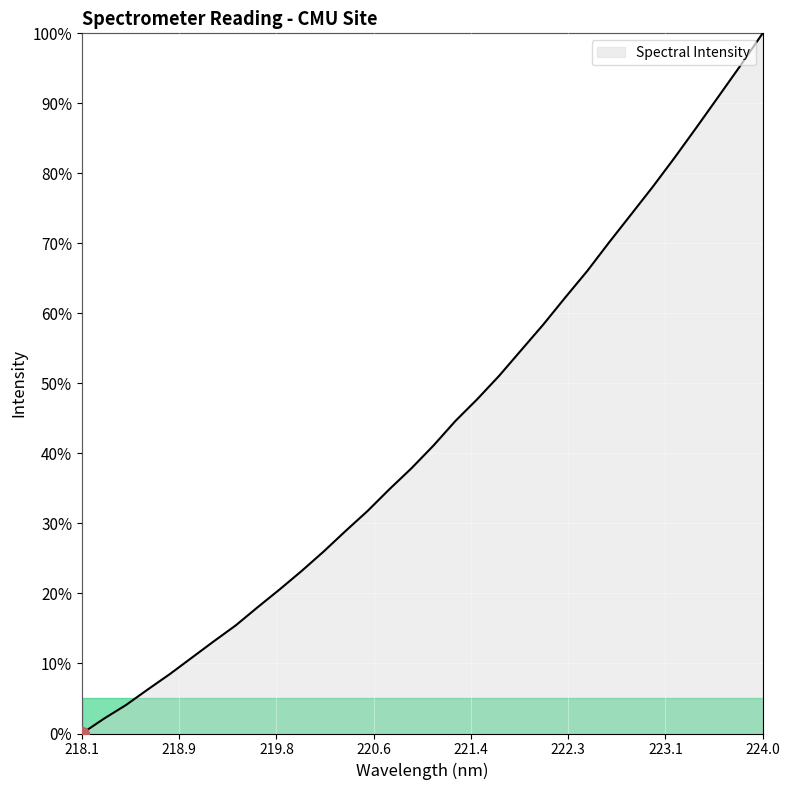

What is the greatest value displayed?

100.0